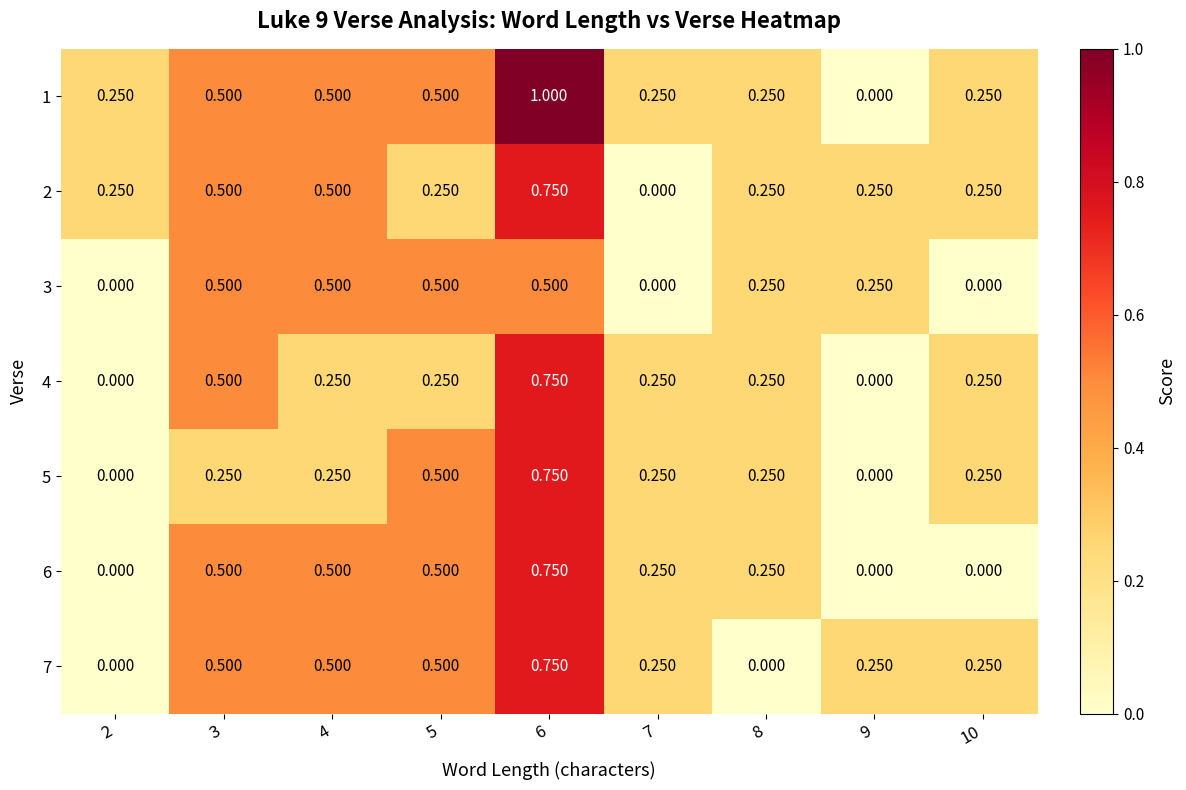

Is the value of 6 at 10 greater than the value of 7 at 7?

No